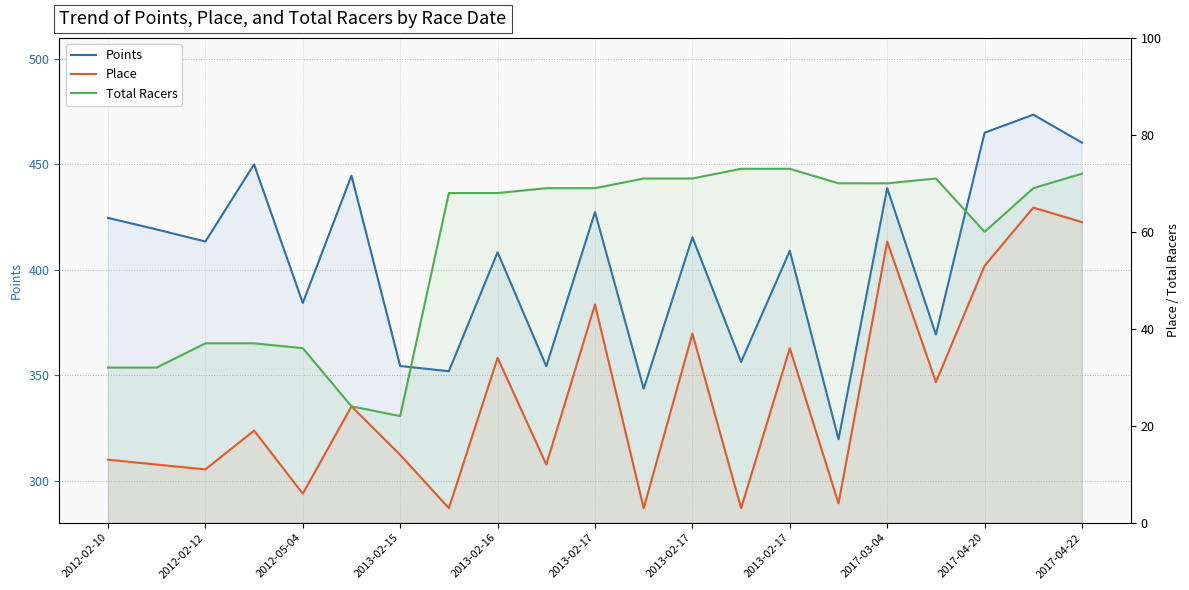

How many values in the Total Racers series are below 69?

10